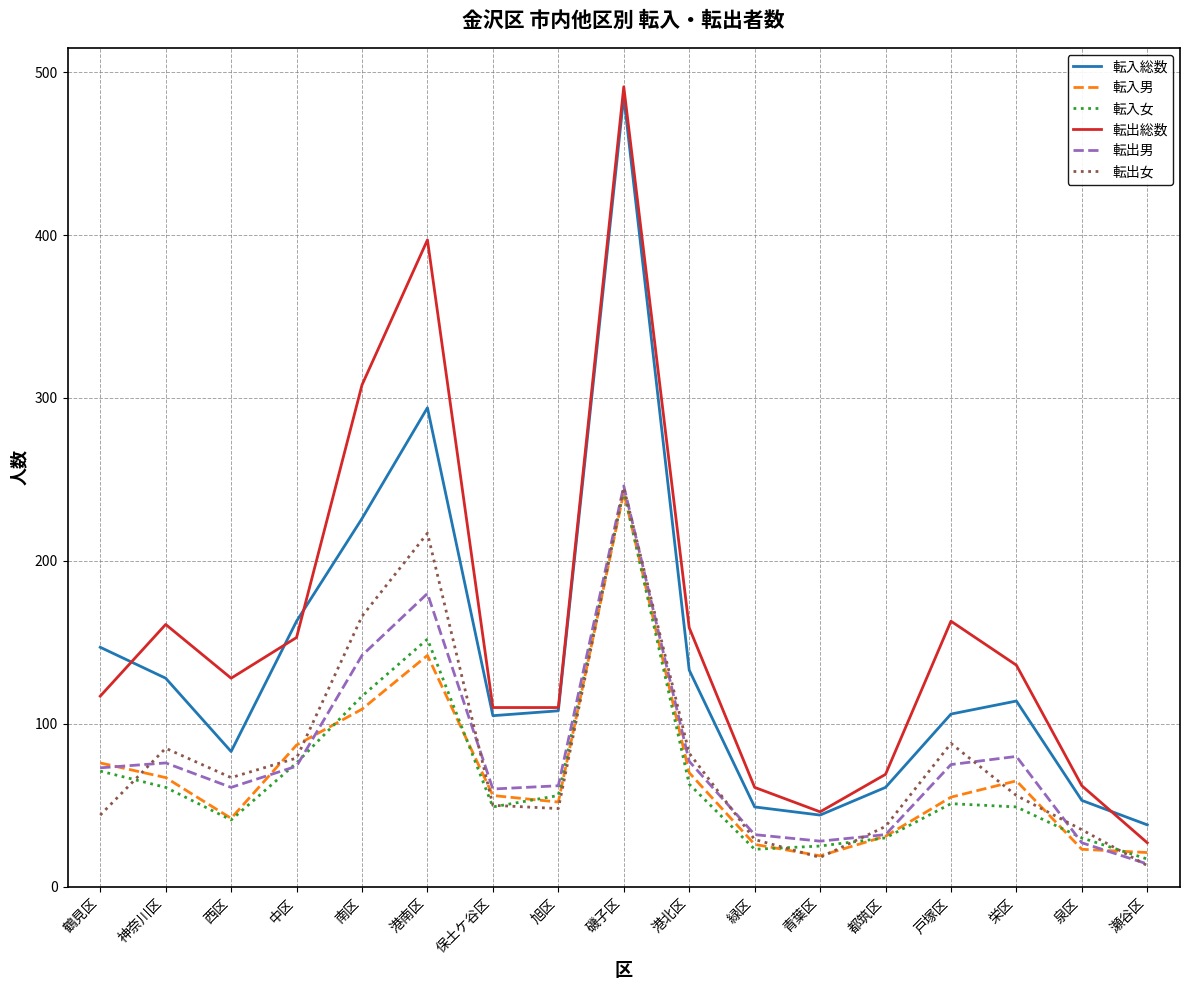

The 転出総数 series shows 136 at 栄区. True or false?

True